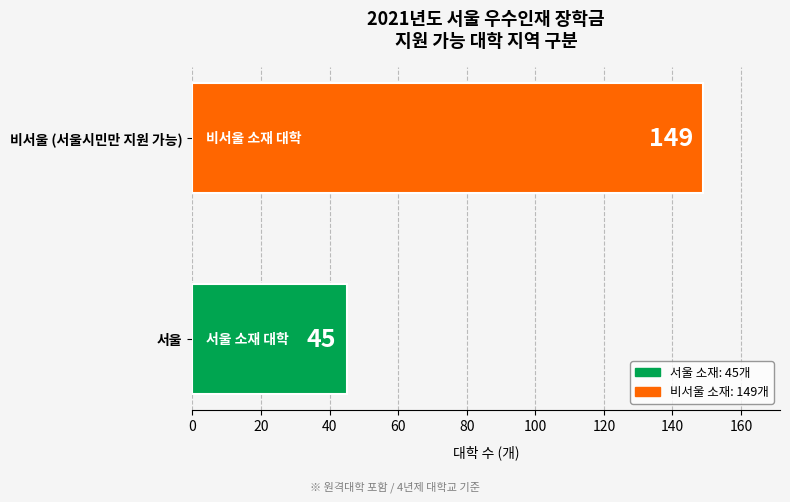

Which label corresponds to the largest value in the chart?

비서울 (서울시민만 지원 가능)